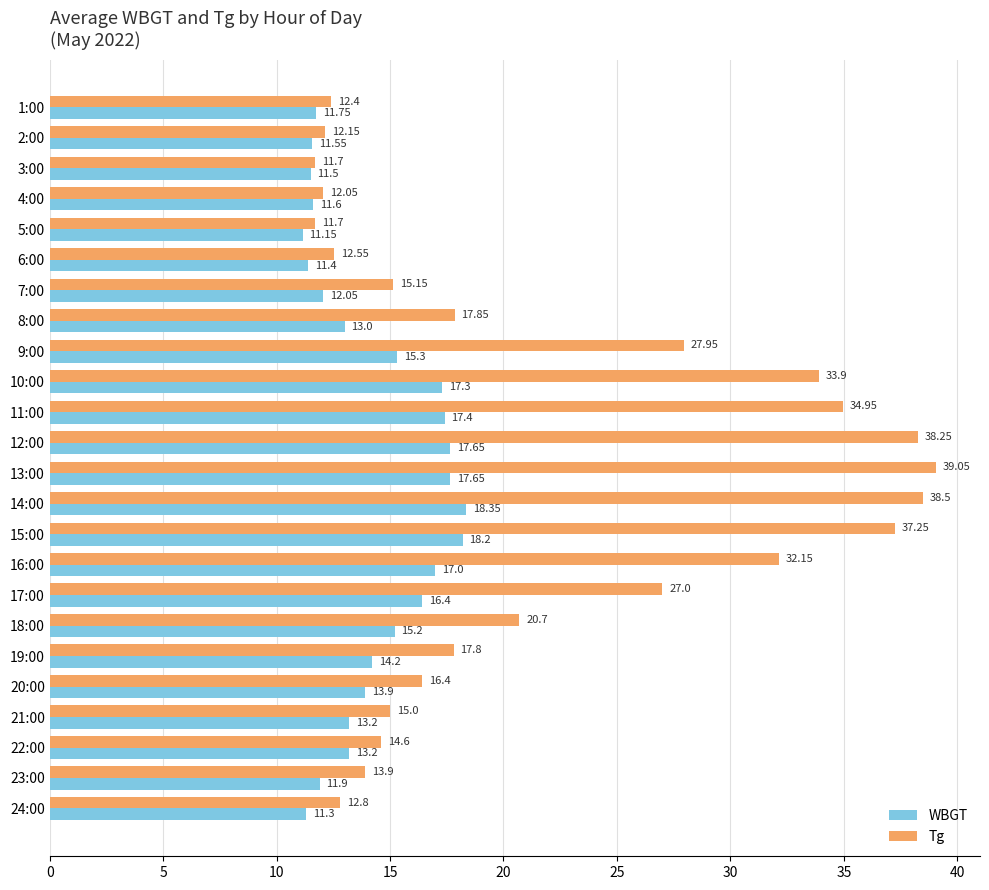

At which category is the sum across all series the highest?

14:00